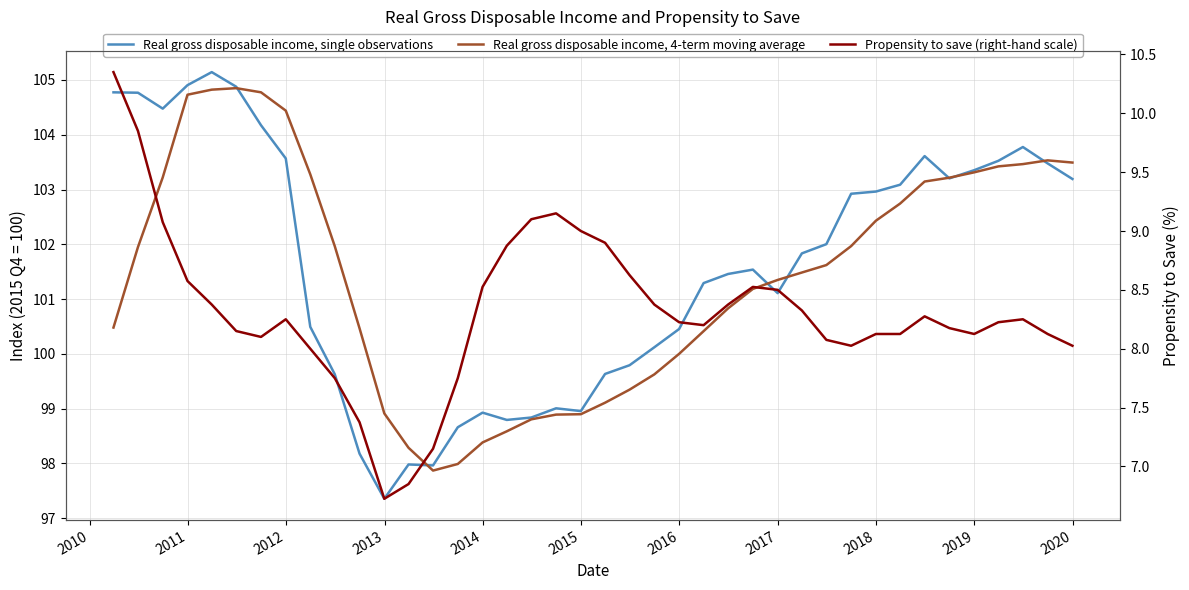

True or false: Propensity to save (right-hand scale) has more than 1 points higher than both neighbors.

True